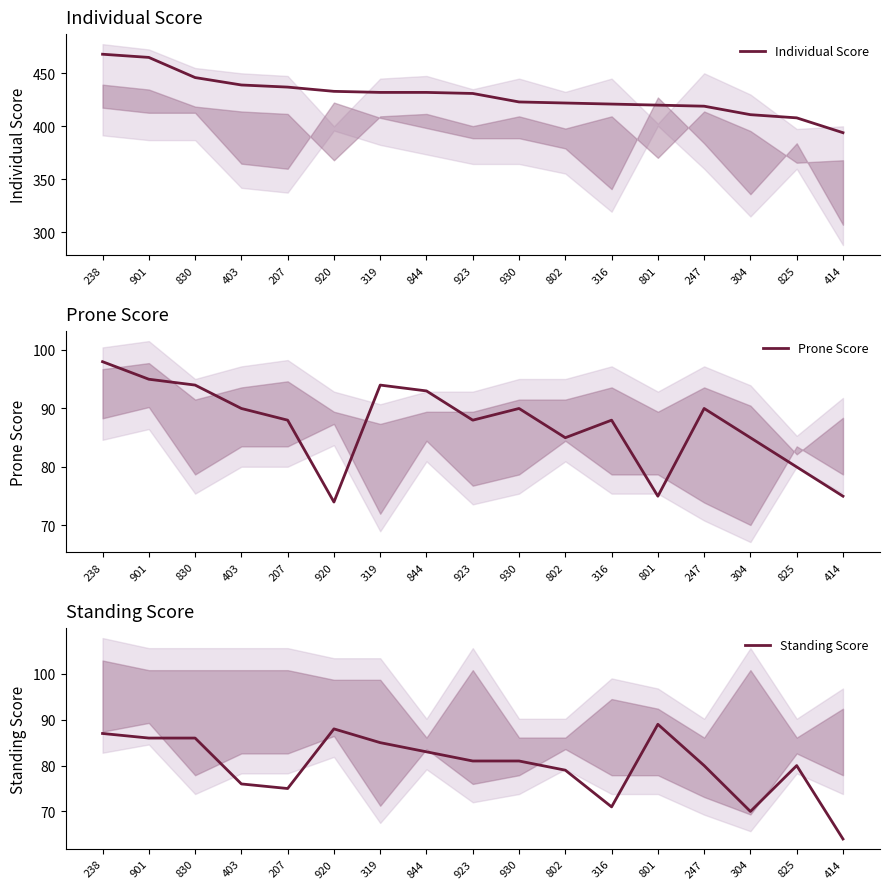

At how many categories does at least one series exceed 180?

17